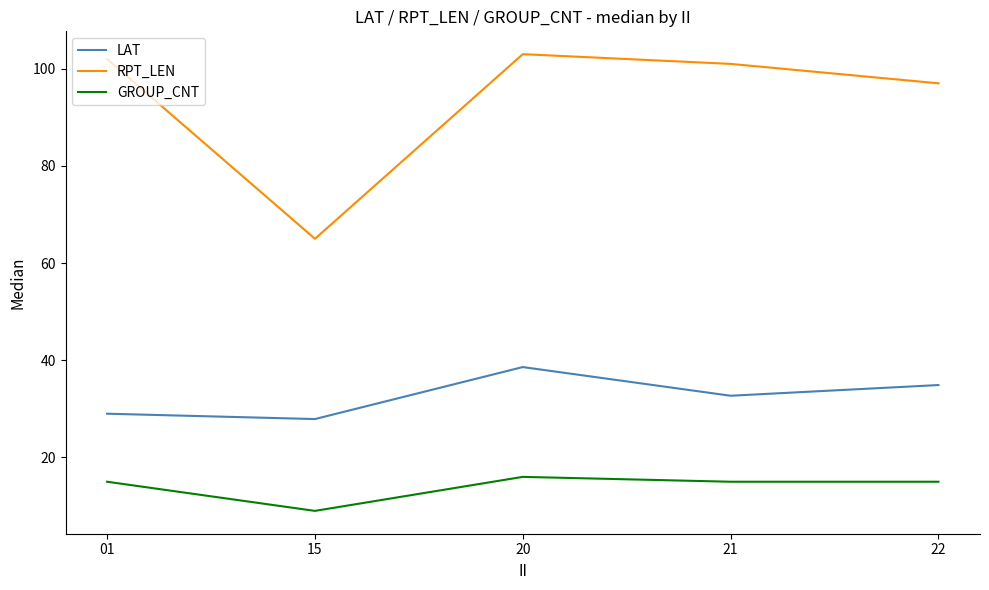

Is the value of GROUP_CNT at 21 greater than the value of RPT_LEN at 15?

No